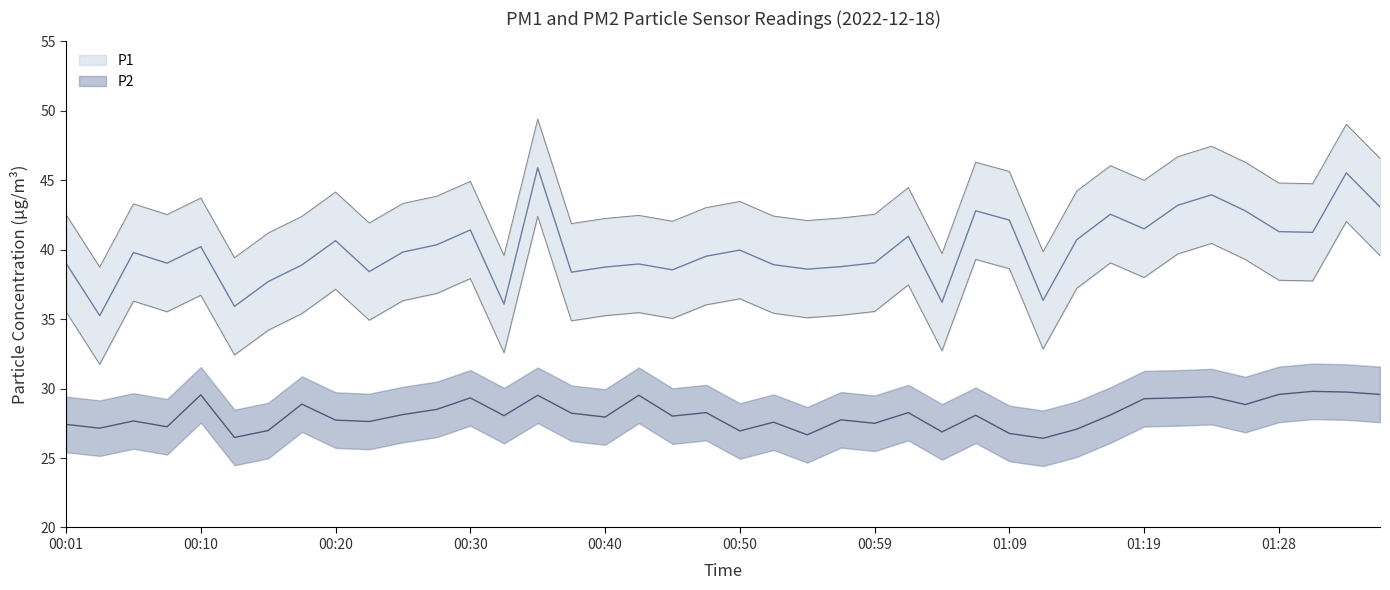

Reading right to left, transcribe all the data shown in this chart.

P1: 01:36=43.1	01:33=45.5	01:31=41.2	01:28=41.3	01:26=42.8	01:23=44.0	01:21=43.2	01:19=41.5	01:16=42.5	01:14=40.7	01:11=36.4	01:09=42.1	01:07=42.8	01:04=36.2	01:02=41.0	00:59=39.0	00:57=38.8	00:54=38.6	00:52=38.9	00:50=40.0	00:47=39.5	00:45=38.5	00:42=39.0	00:40=38.8	00:37=38.4	00:35=45.9	00:32=36.1	00:30=41.4	00:27=40.4	00:25=39.8	00:23=38.4	00:20=40.6	00:18=38.9	00:15=37.7	00:13=35.9	00:10=40.2	00:08=39.0	00:05=39.8	00:03=35.2	00:01=39.0
P2: 01:36=29.6	01:33=29.8	01:31=29.8	01:28=29.6	01:26=28.9	01:23=29.4	01:21=29.3	01:19=29.3	01:16=28.1	01:14=27.1	01:11=26.4	01:09=26.8	01:07=28.1	01:04=26.9	01:02=28.3	00:59=27.5	00:57=27.8	00:54=26.7	00:52=27.6	00:50=26.9	00:47=28.3	00:45=28.0	00:42=29.5	00:40=27.9	00:37=28.2	00:35=29.5	00:32=28.1	00:30=29.3	00:27=28.5	00:25=28.1	00:23=27.6	00:20=27.7	00:18=28.9	00:15=27.0	00:13=26.5	00:10=29.6	00:08=27.2	00:05=27.7	00:03=27.1	00:01=27.4